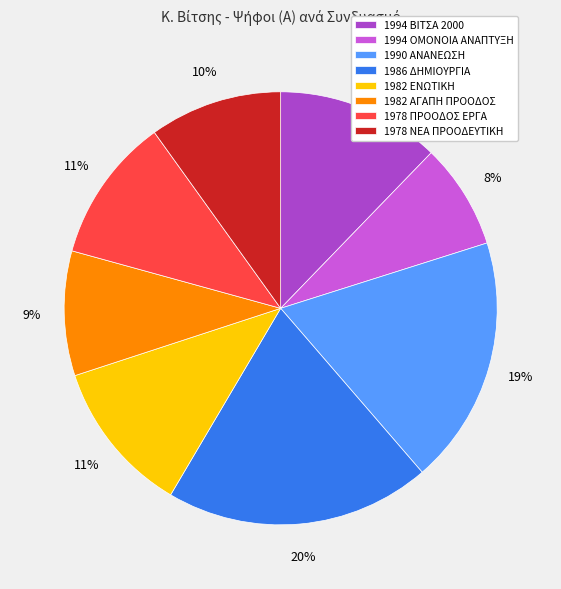

Which category has the biggest portion of the pie?

1986 ΔΗΜΙΟΥΡΓΙΑ